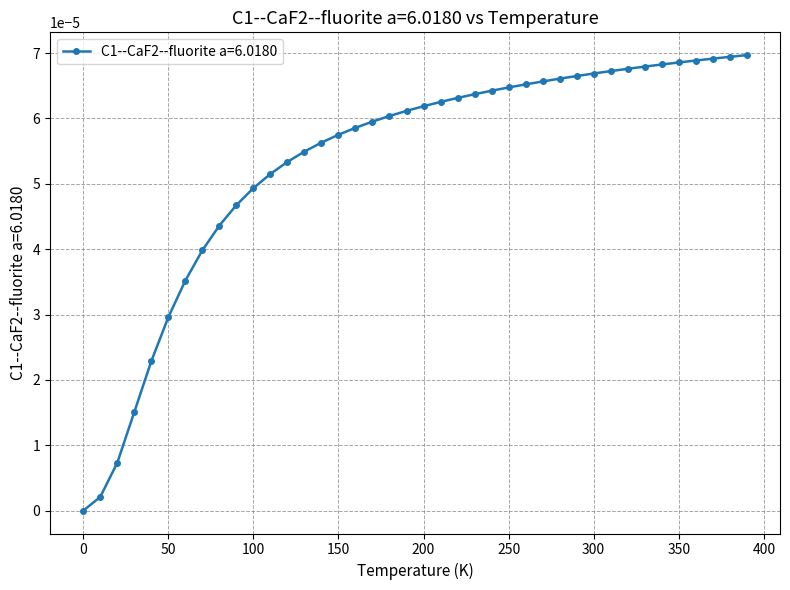

Count the number of categories in the chart.

40